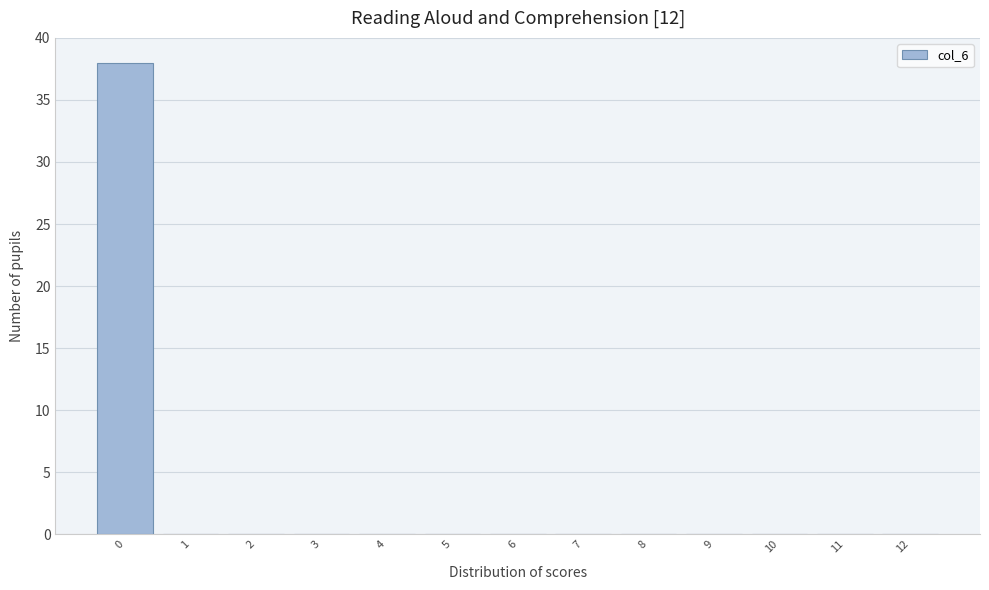

Reading left to right, list all the values displayed in this chart.

0=38	1=0	2=0	3=0	4=0	5=0	6=0	7=0	8=0	9=0	10=0	11=0	12=0